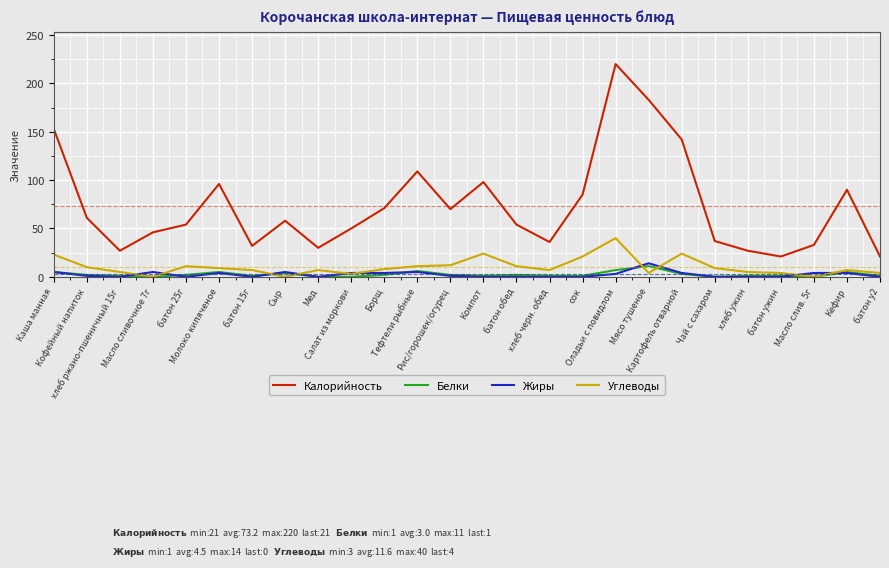

True or false: Калорийность and Углеводы cross at least once.

False